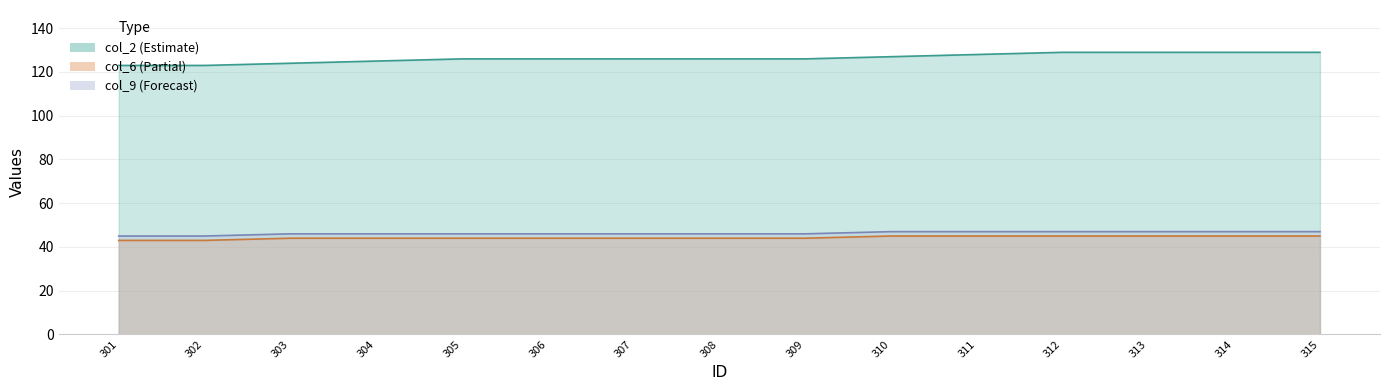

True or false: col_6 and col_2 intersect in this chart.

False